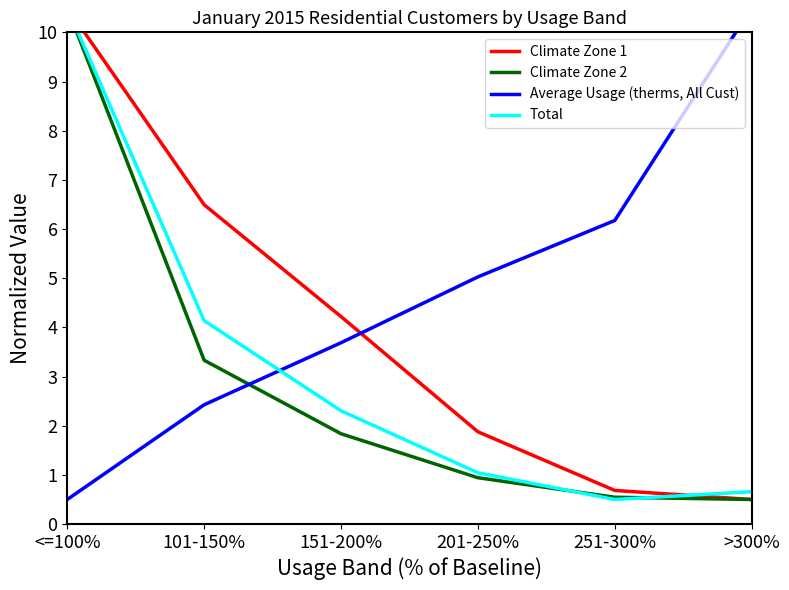

What is the greatest value displayed?

10.5